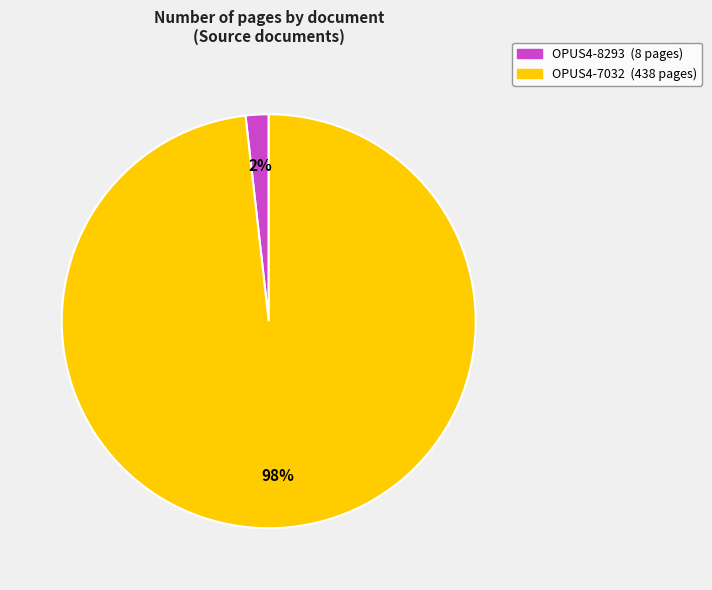

To the nearest percent, what is the difference between the largest and smallest slice percentages?

96%